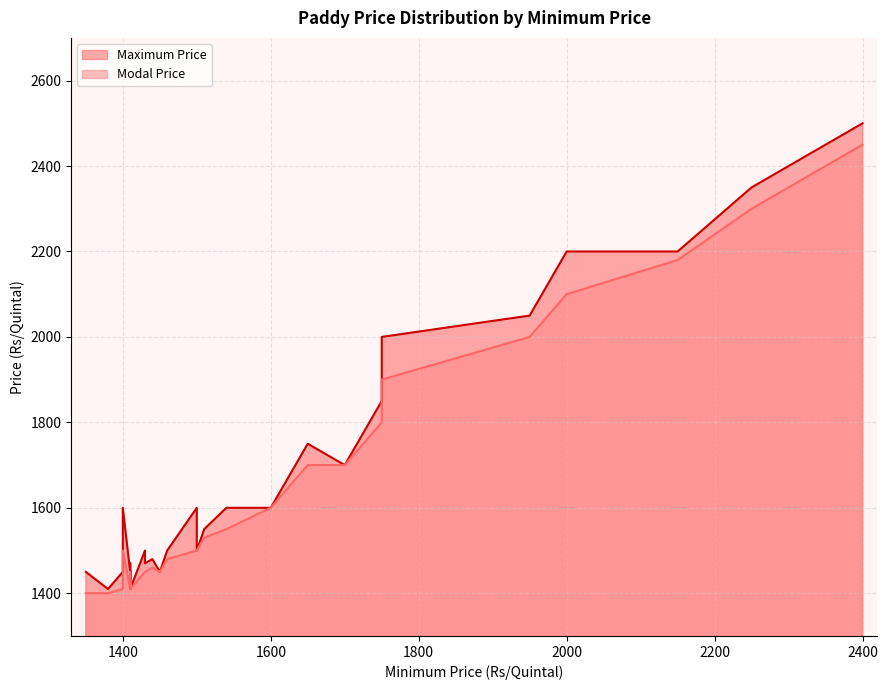

True or false: Modal Price has a value of 1550 at 1540.

True